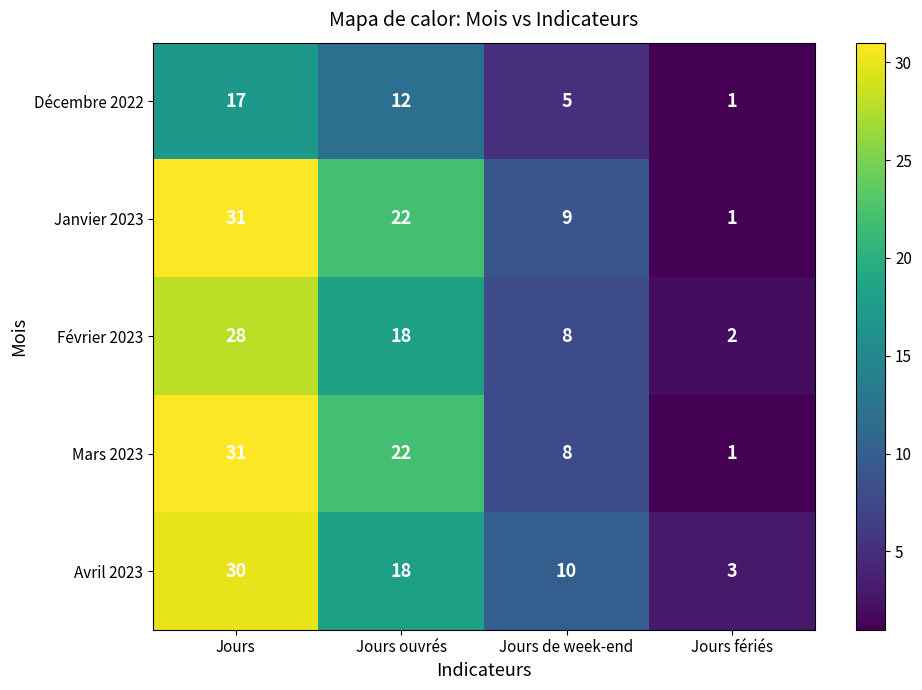

What is the difference between the Février 2023 values at Jours fériés and Jours ouvrés?

16